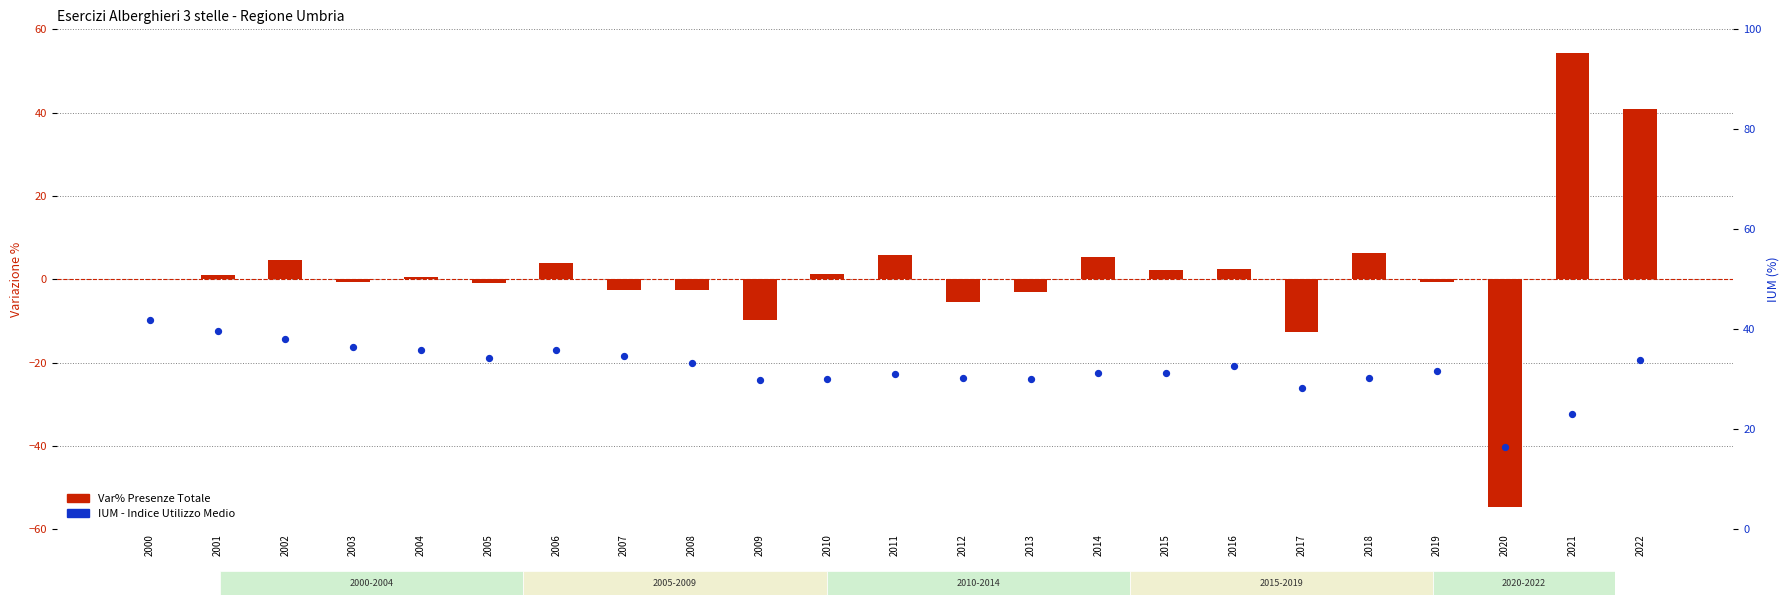

Which series reaches the maximum Y coordinate?

Var% Presenze Totale